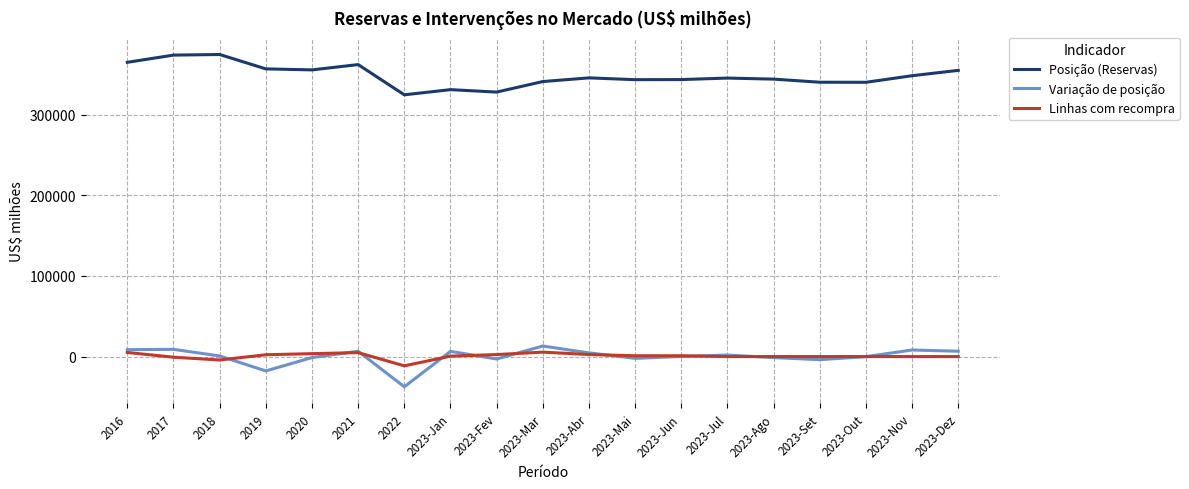

True or false: Posição (Reservas) and Linhas com recompra cross at least once.

False